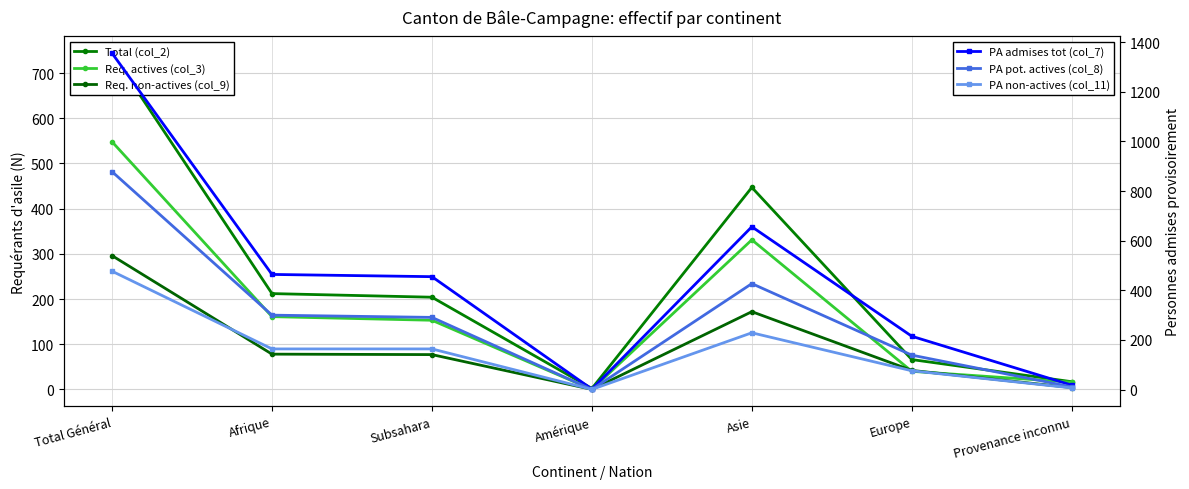

Is it true that Req. non-actives (col_9) equals 78 at Afrique?

True